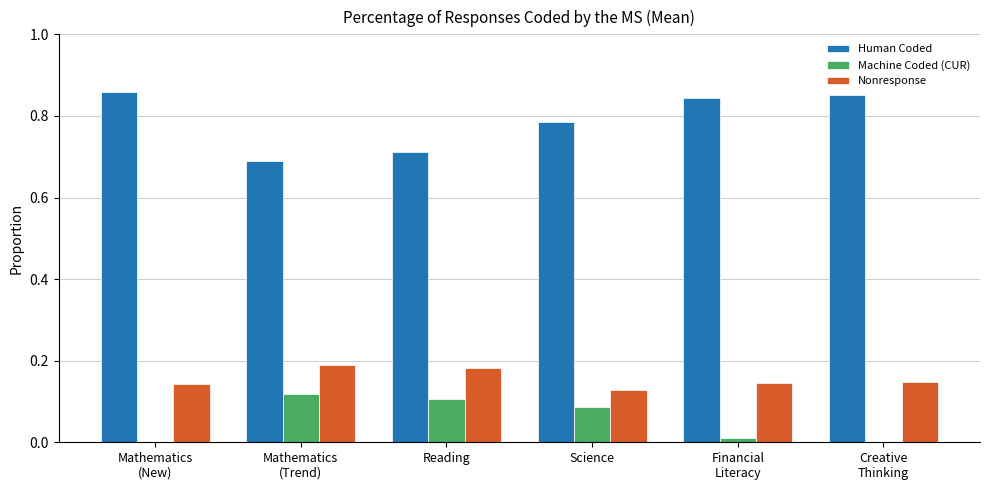

What is the sum of all Human Coded values?

4.7